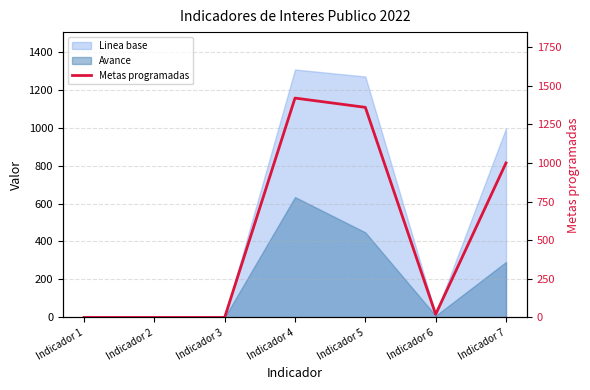

How many lines are shown in the chart?

1